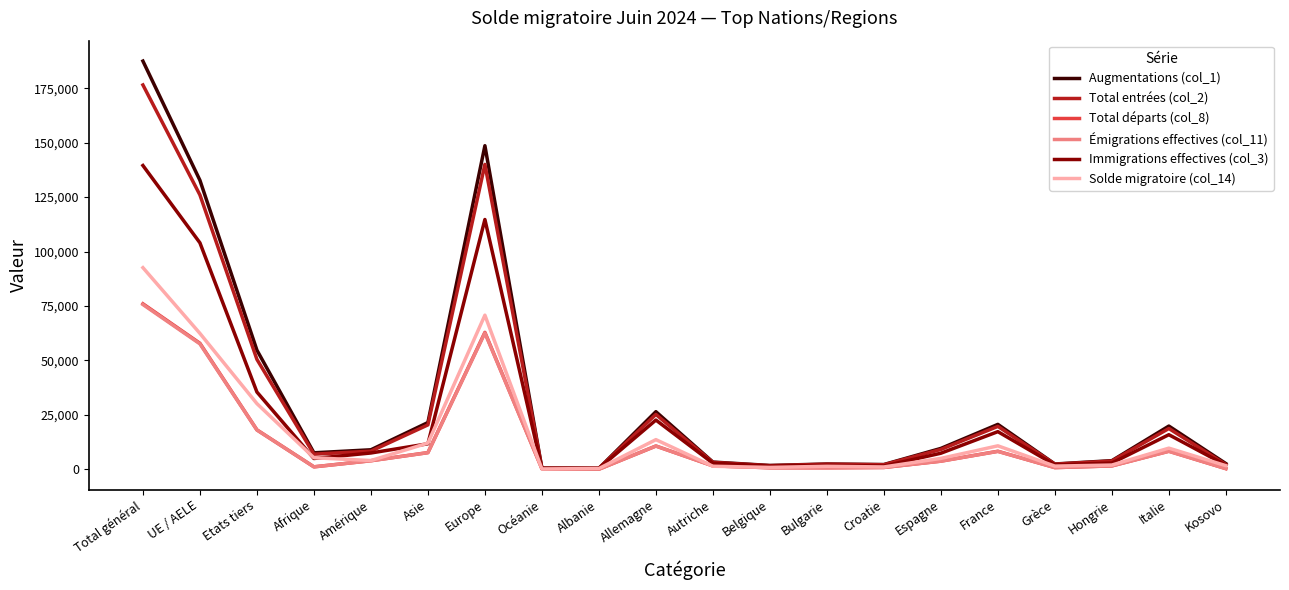

At which category is the sum across all series the highest?

Total général